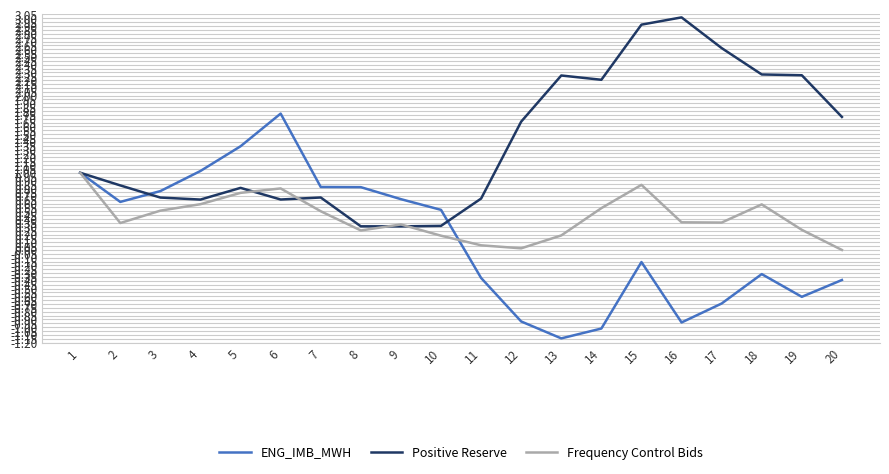

What is the sum of all Frequency Control Bids values?

8.5